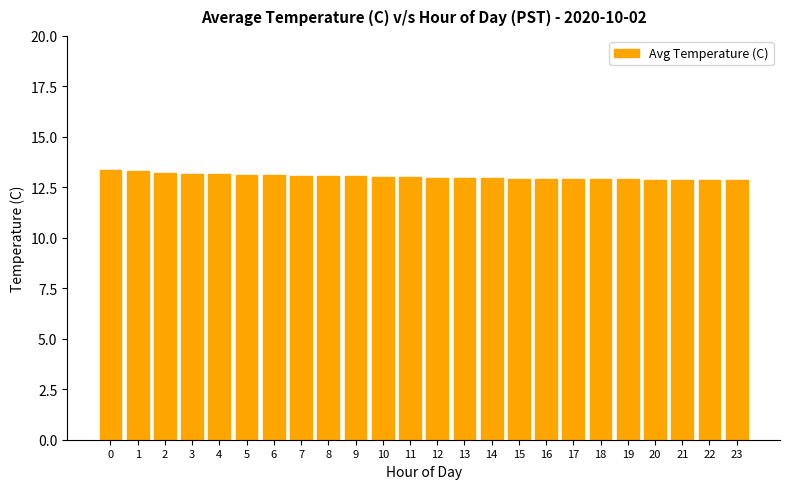

What is the greatest value displayed?

13.4